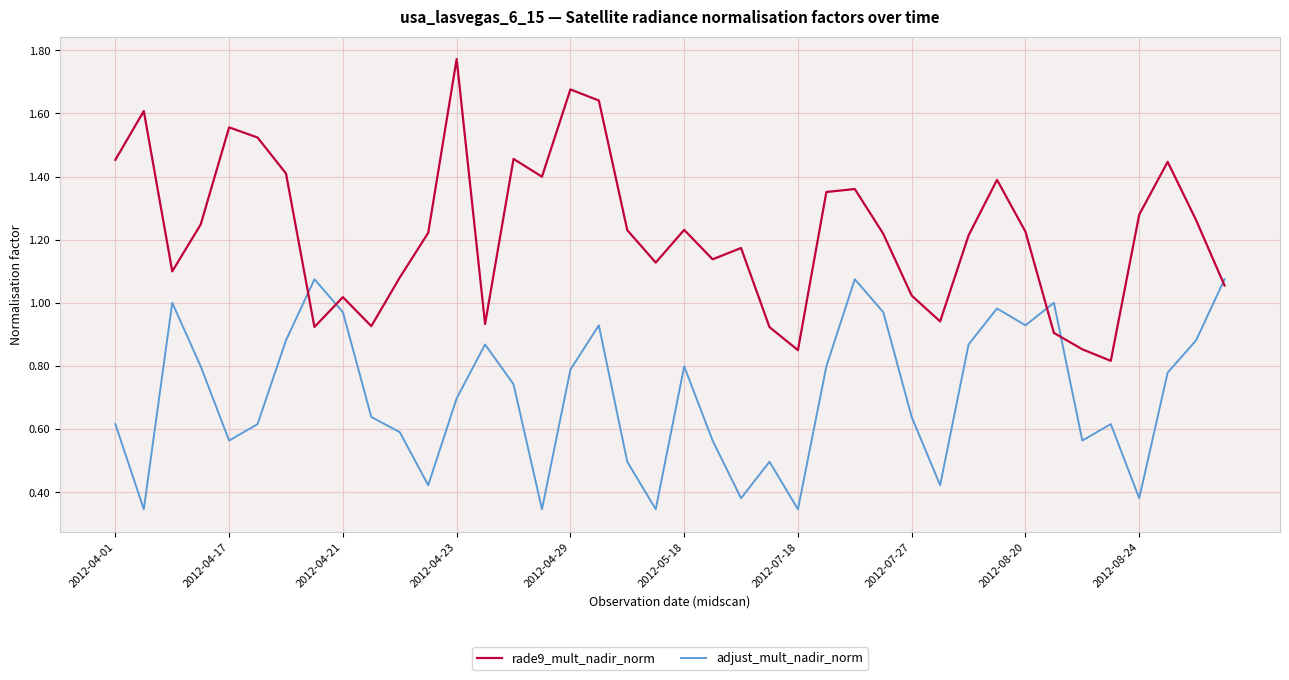

Which series has the widest spread of values?

rade9_mult_nadir_norm